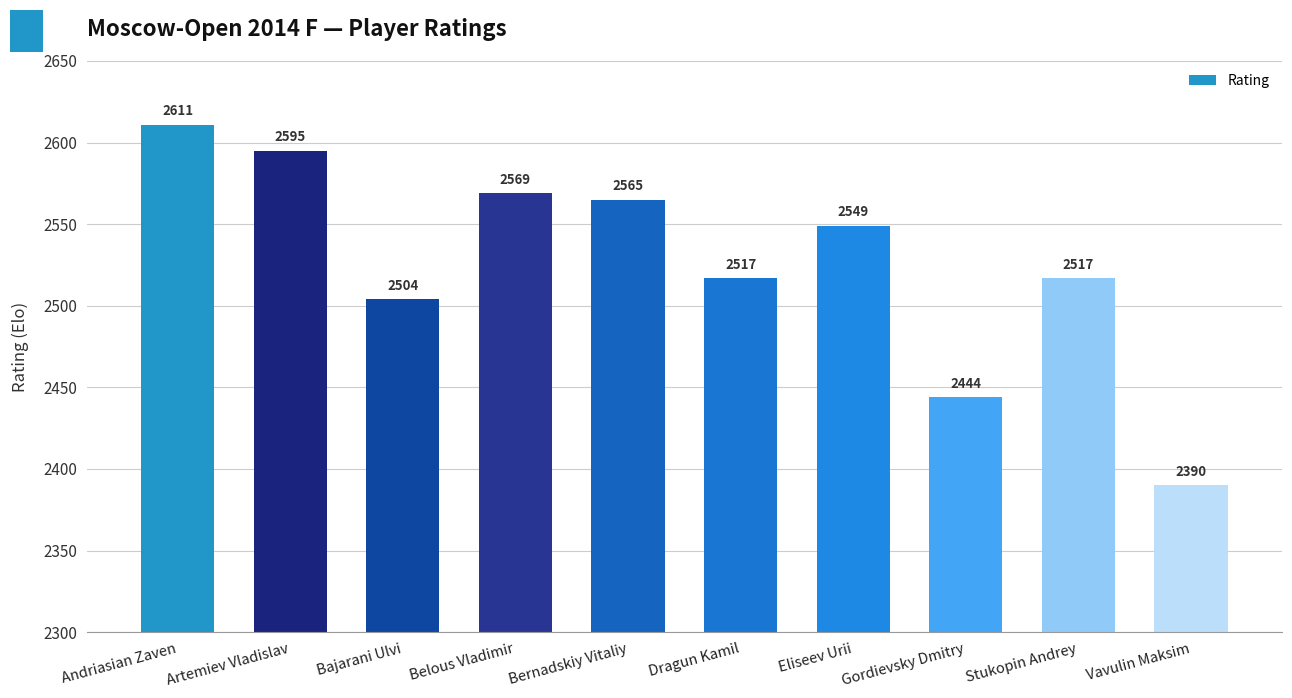

Approximately how many times larger is the value at Dragun Kamil compared to Bajarani Ulvi?

1.0